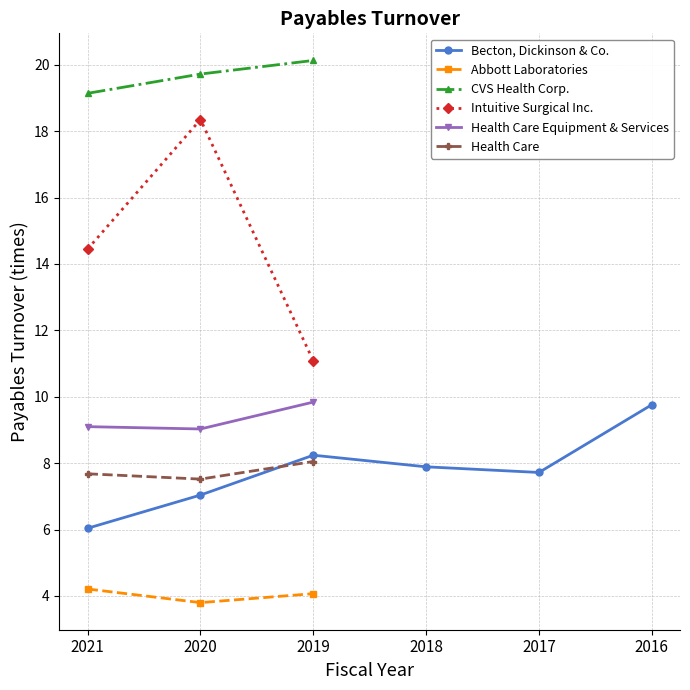

Which series changed the most between 2018-09-30 and 2016-09-30?

Becton, Dickinson & Co.